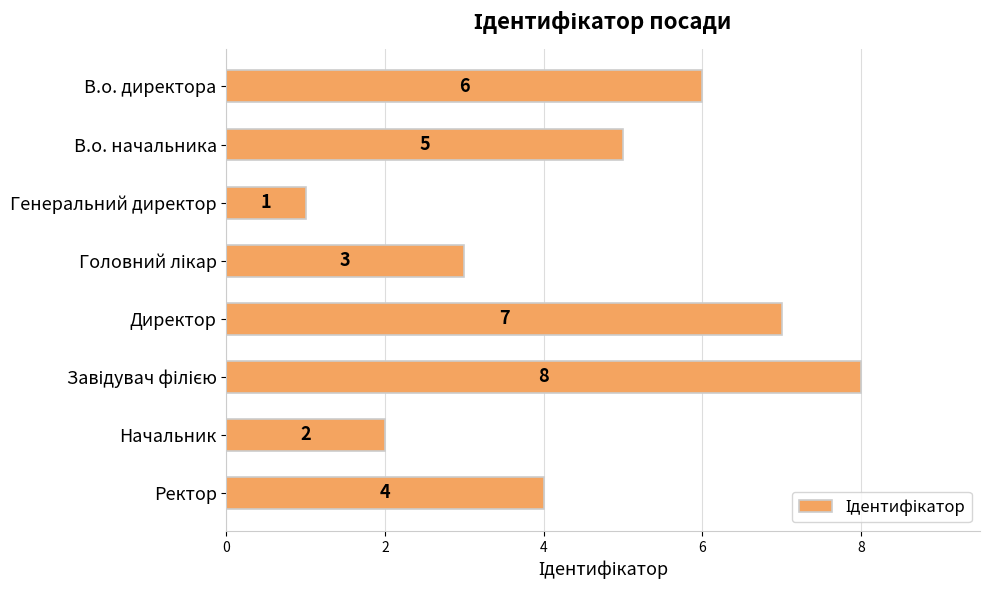

Reading top to bottom, what are all the values shown in this chart?

6	5	1	3	7	8	2	4